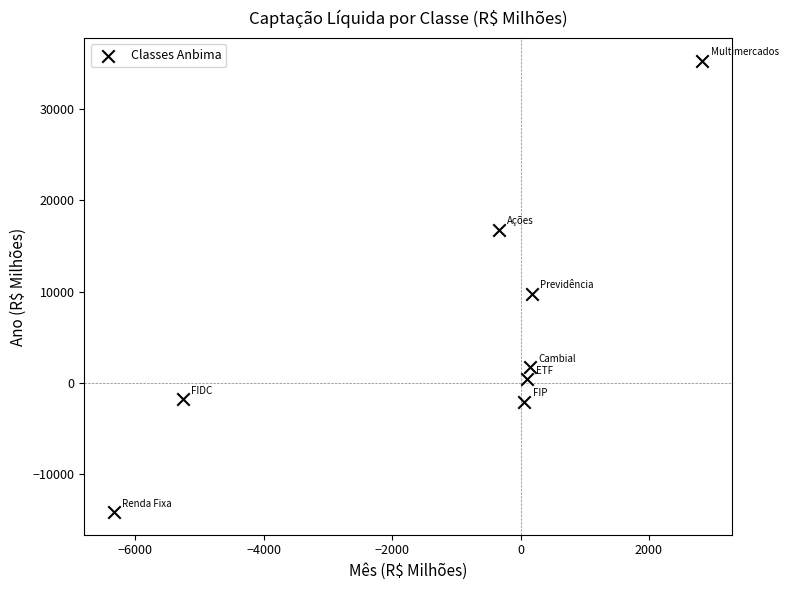

What Y value in the scatter plot is closest to 10560?

9759.8